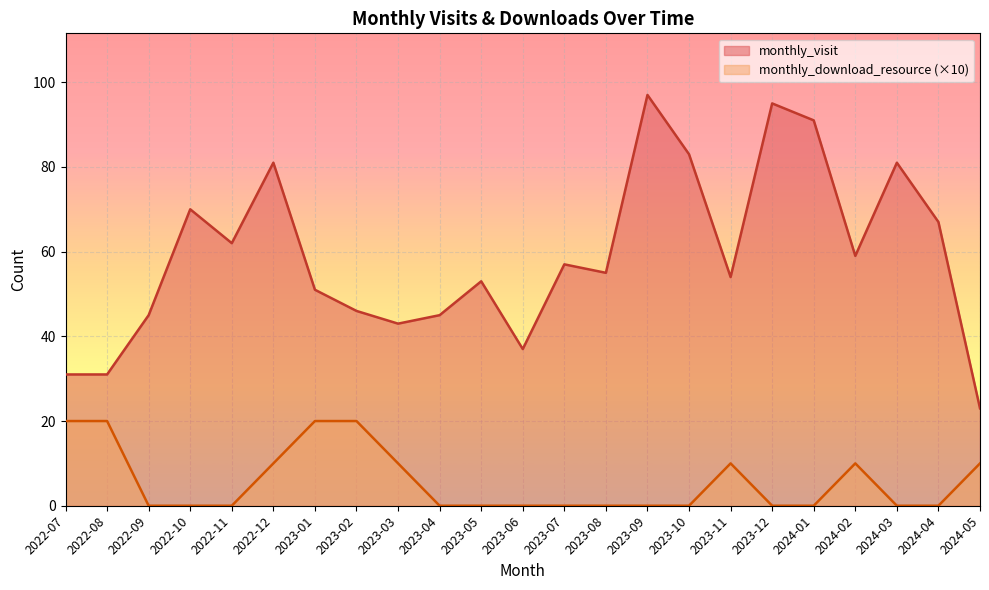

What is the total value across all series at 2023-09?

97